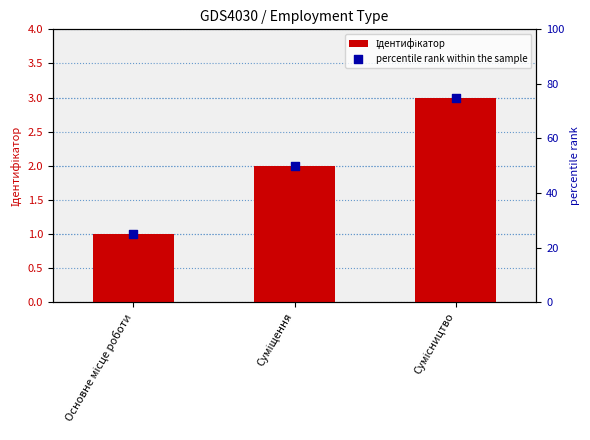

What is the total value across all series at Основне місце роботи?

26